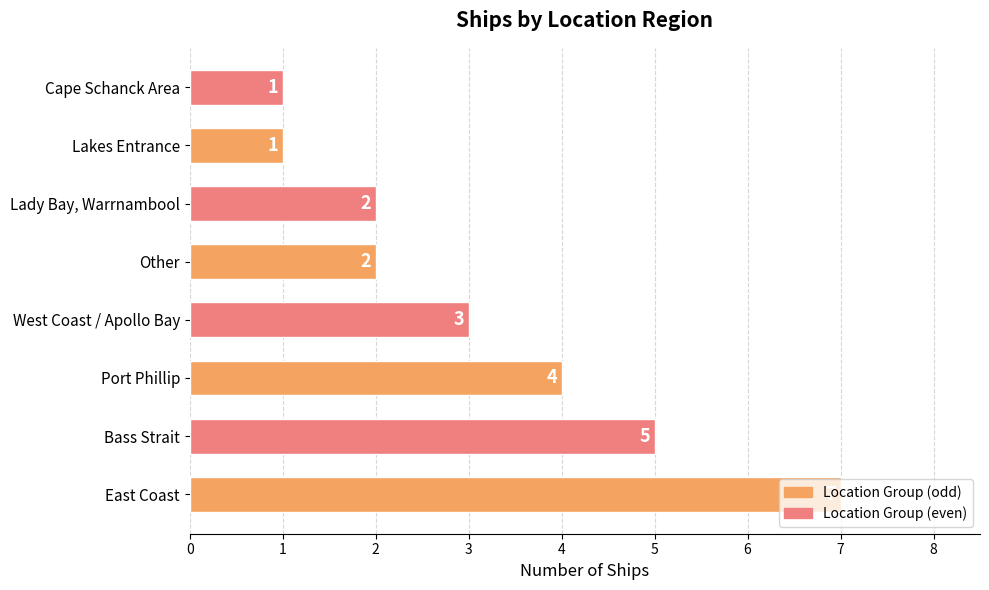

How many values are between 2 and 5?

5